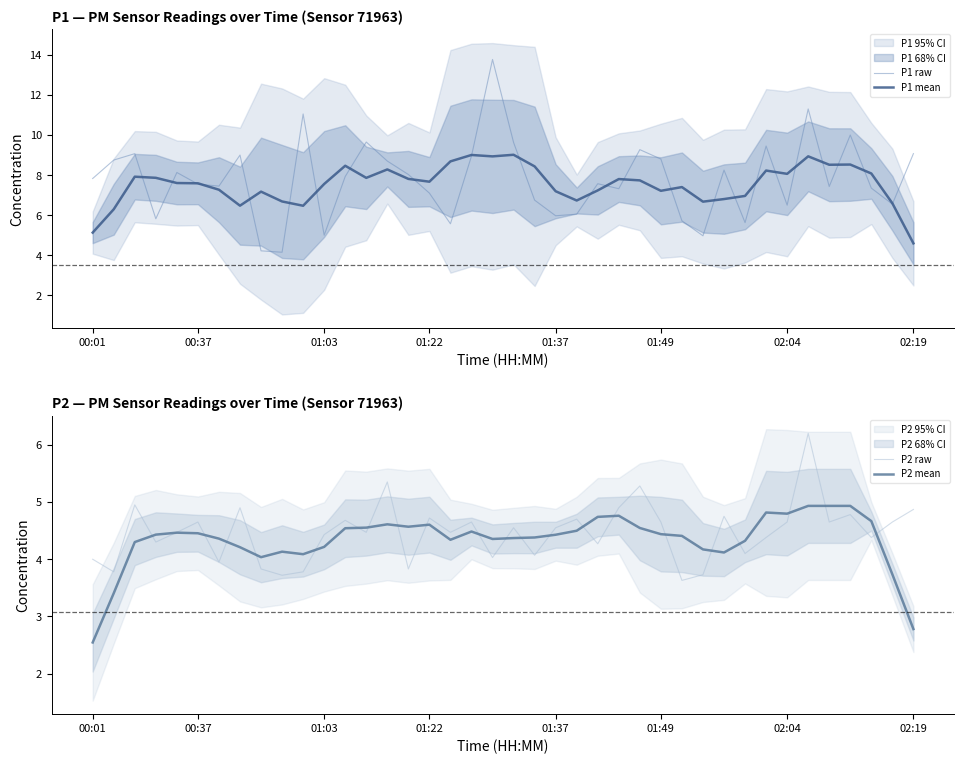

Which series has the largest total across all categories?

P1 raw